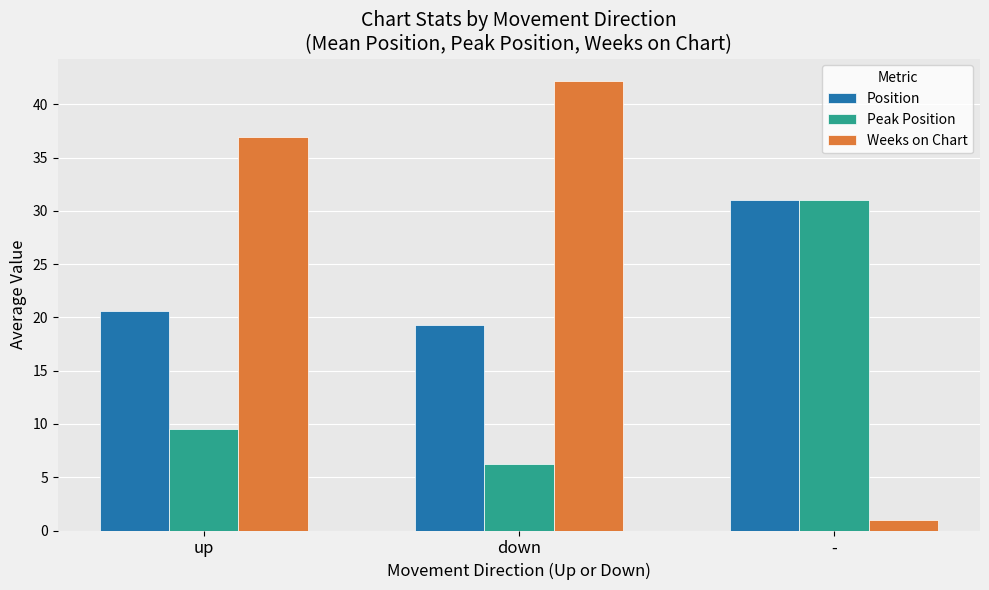

How many values in the Position series are below 20?

1